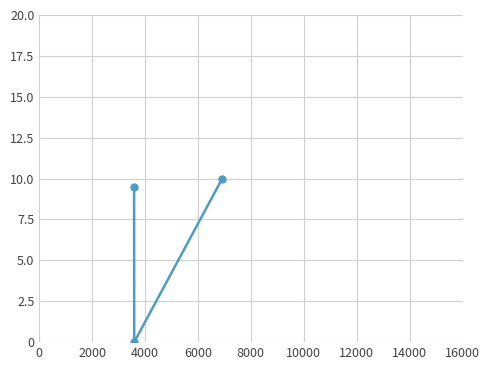

What is the value of the 1st point from the left?

9.5